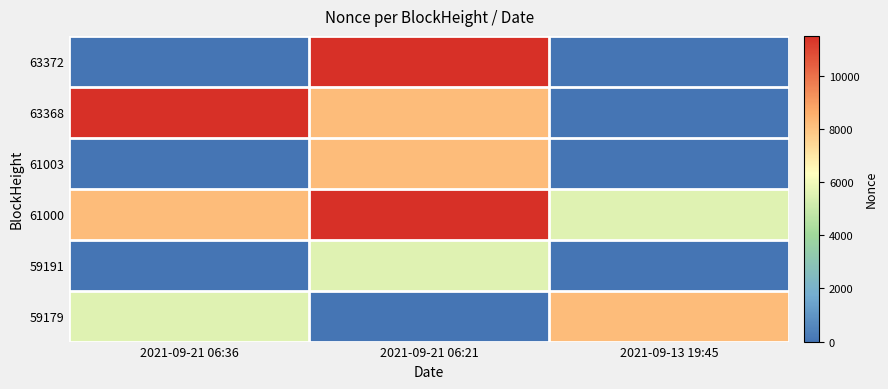

Reading left to right, transcribe all the data shown in this chart.

63372: 2021-09-21 06:36=2	2021-09-21 06:21=11496	2021-09-13 19:45=1
63368: 2021-09-21 06:36=11496	2021-09-21 06:21=8182	2021-09-13 19:45=0
61003: 2021-09-21 06:36=1	2021-09-21 06:21=8182	2021-09-13 19:45=0
61000: 2021-09-21 06:36=8182	2021-09-21 06:21=11496	2021-09-13 19:45=5537
59191: 2021-09-21 06:36=0	2021-09-21 06:21=5537	2021-09-13 19:45=0
59179: 2021-09-21 06:36=5537	2021-09-21 06:21=0	2021-09-13 19:45=8182